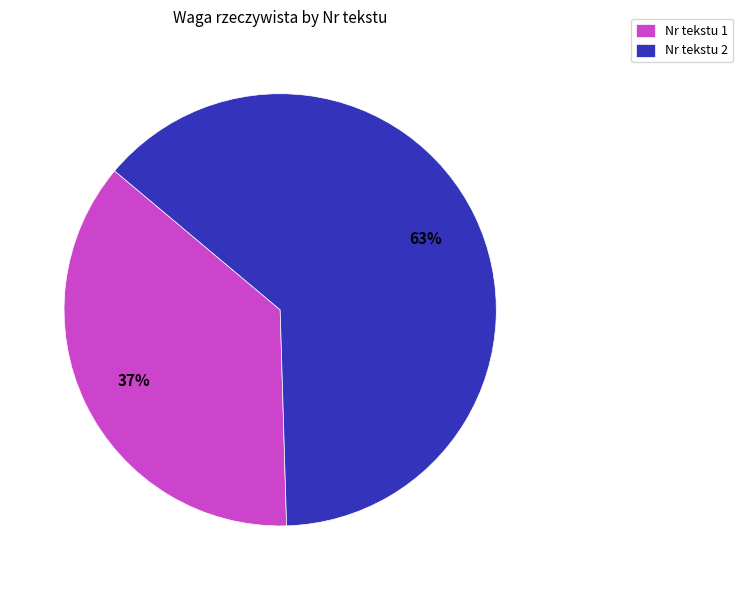

Rank the categories by value from lowest to highest.

Nr tekstu 1, Nr tekstu 2